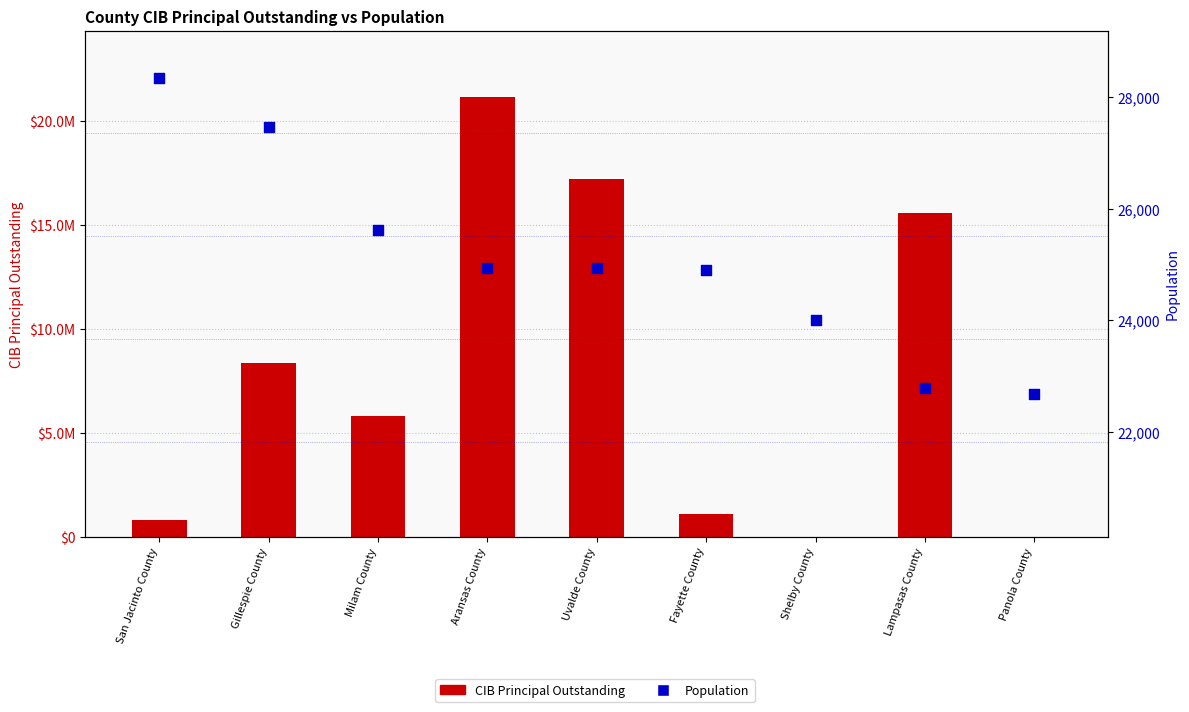

Is the value of CIB Principal Outstanding at Uvalde County greater than the value of Population at Milam County?

Yes